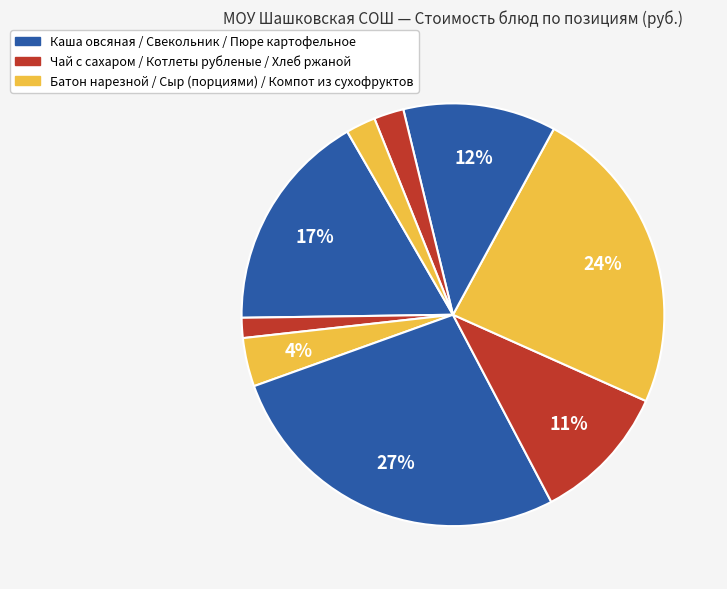

Count the number of slices in the pie.

9